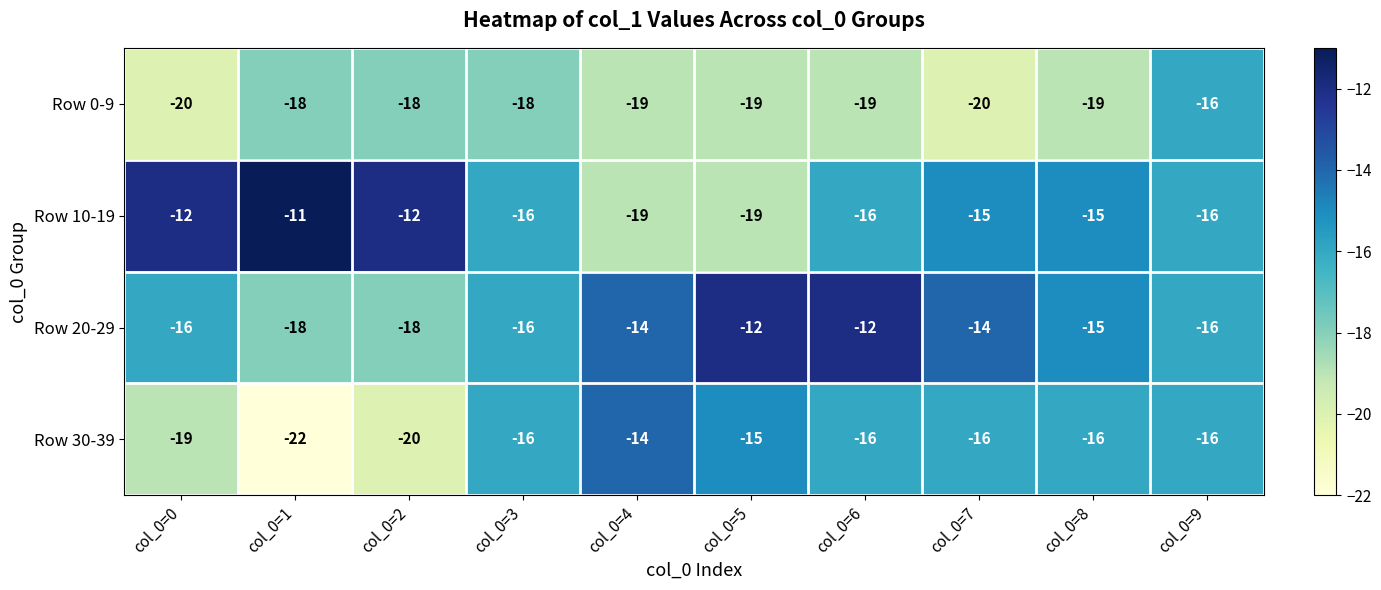

What is the total value across all series at col_0=4?

-66